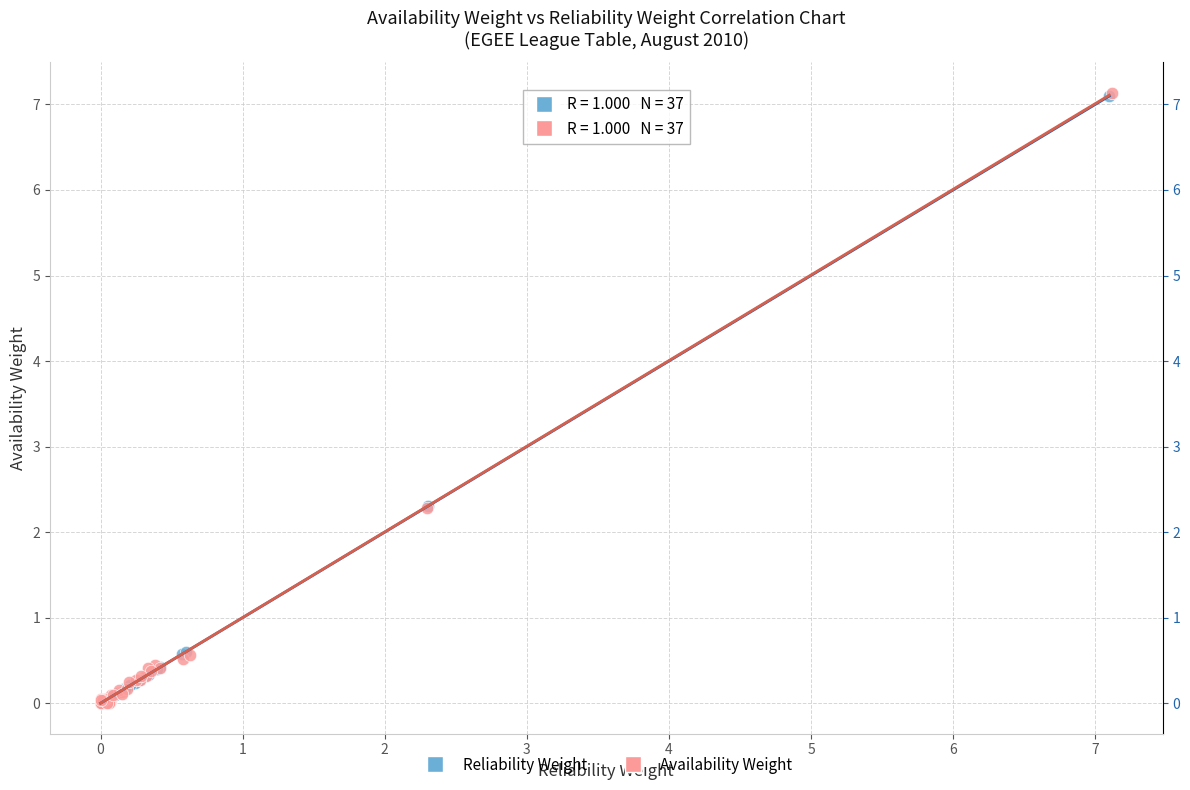

Which series has the widest spread of Y values?

Availability Weight